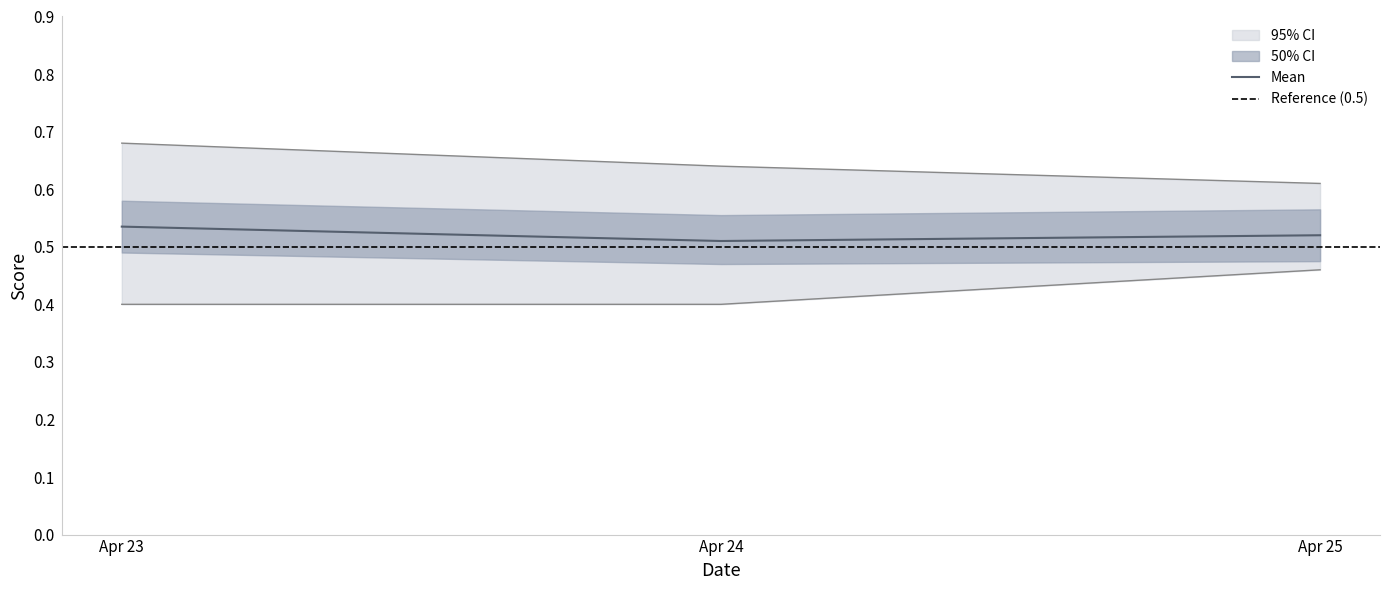

The value of Mean at Apr 25 is 0.8. True or false?

False